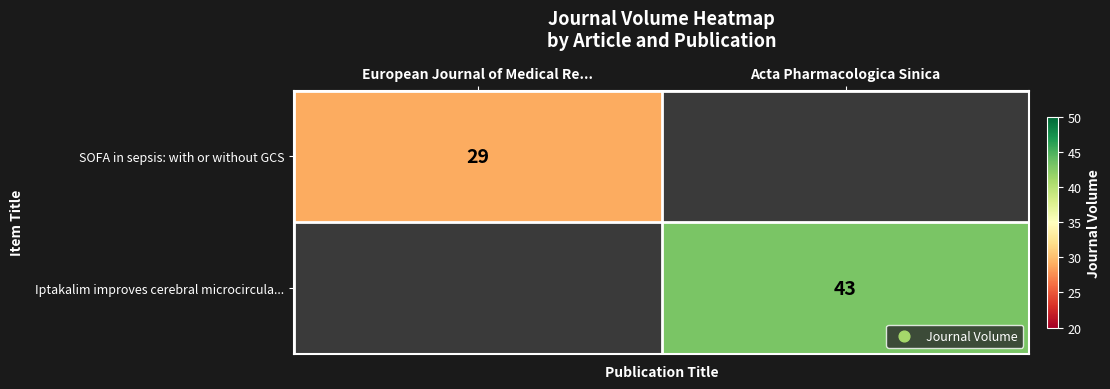

The value of SOFA in sepsis: with or without GCS at European Journal of Medical Re... is 39. True or false?

False